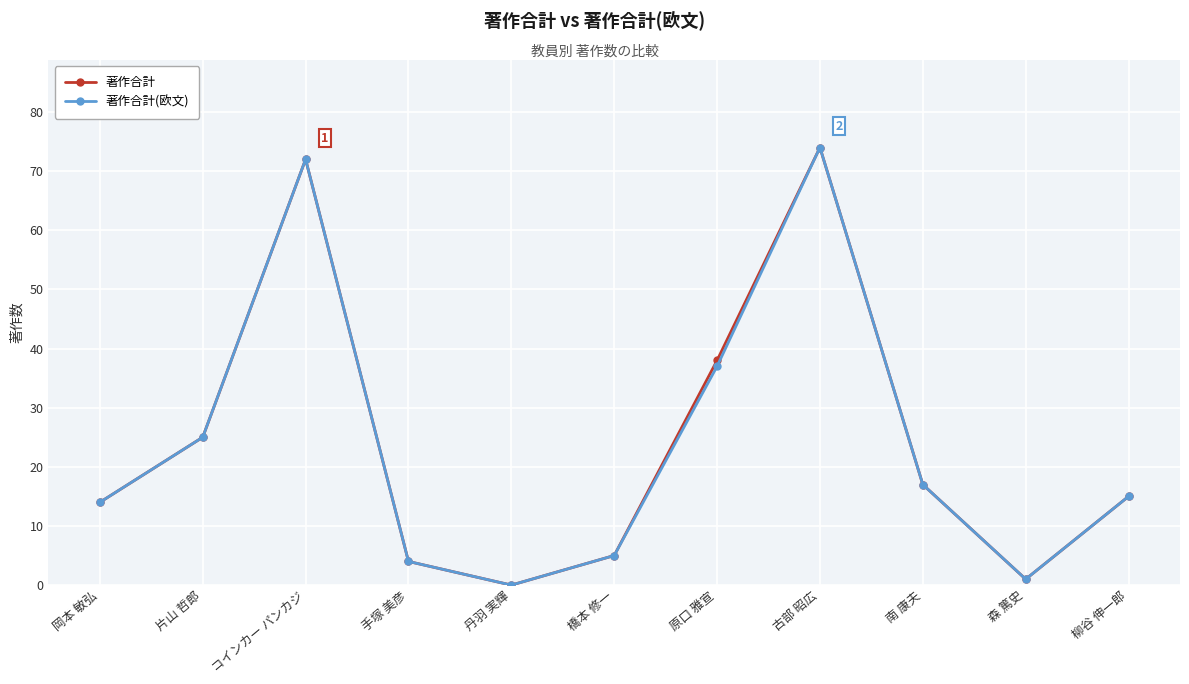

Reading left to right, transcribe all the data shown in this chart.

著作合計: 14	25	72	4	0	5	38	74	17	1	15
著作合計(欧文): 14	25	72	4	0	5	37	74	17	1	15